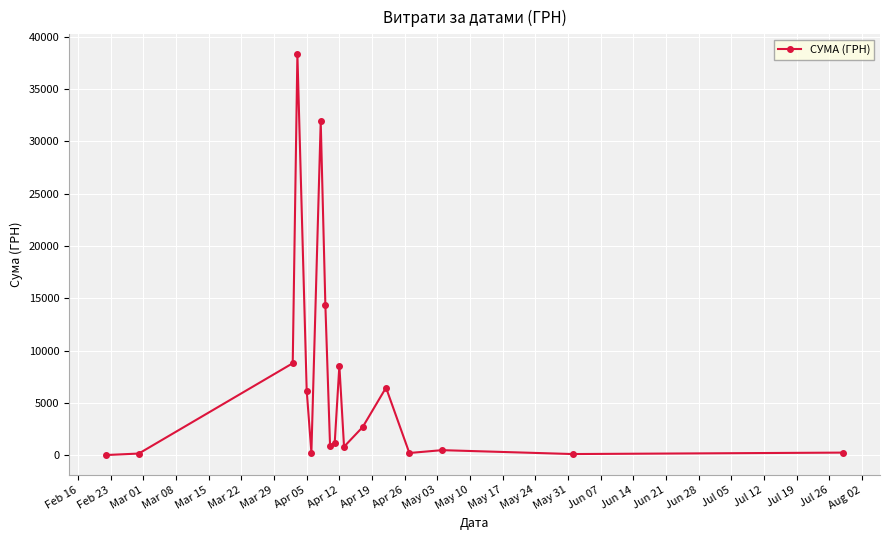

What is the value of the 7th point from the left?

31895.8